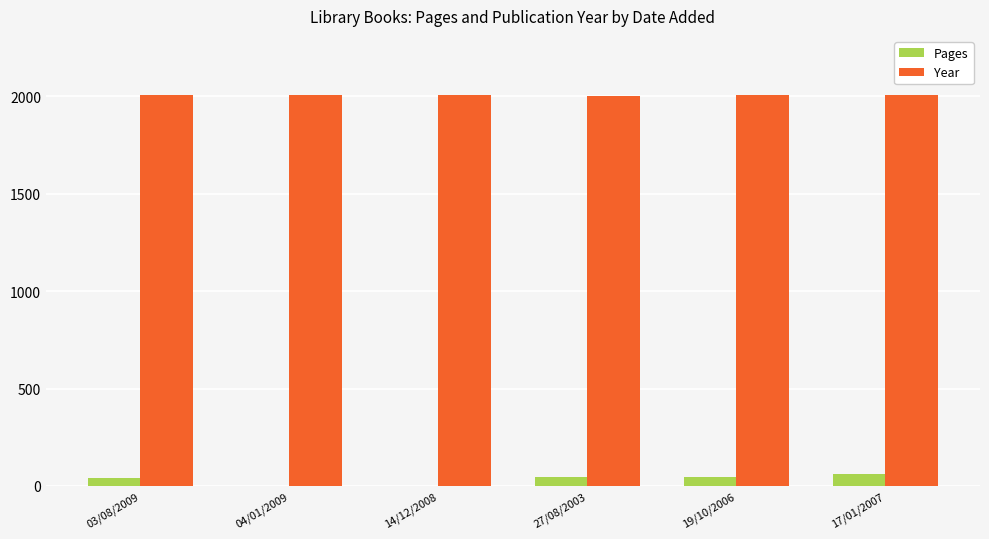

Where does the Pages series first go above 47?

27/08/2003